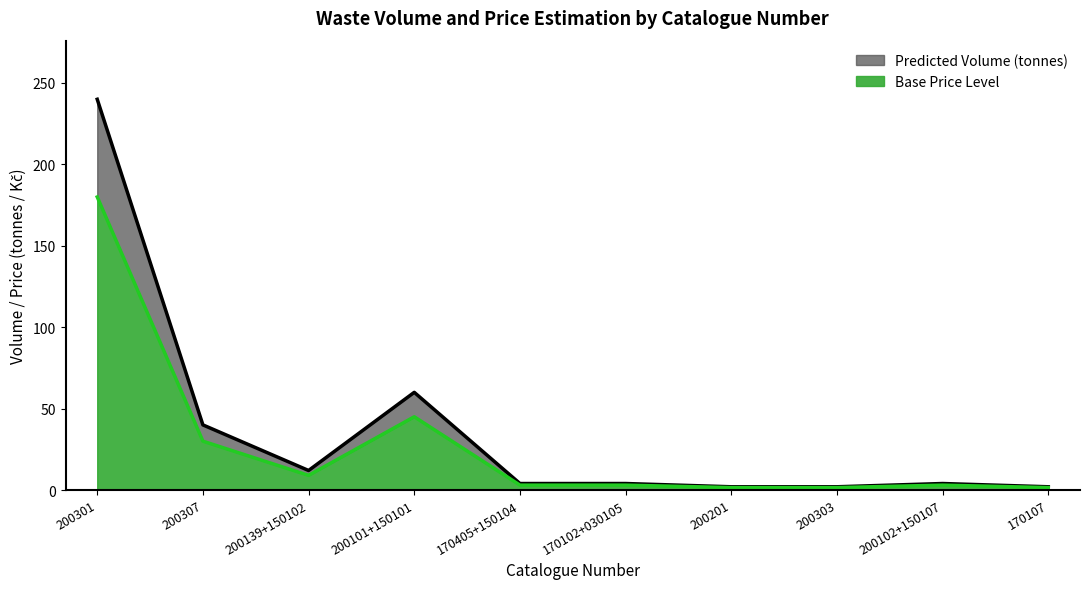

True or false: Predicted Volume (tonnes) and Base Price Level cross at least once.

False